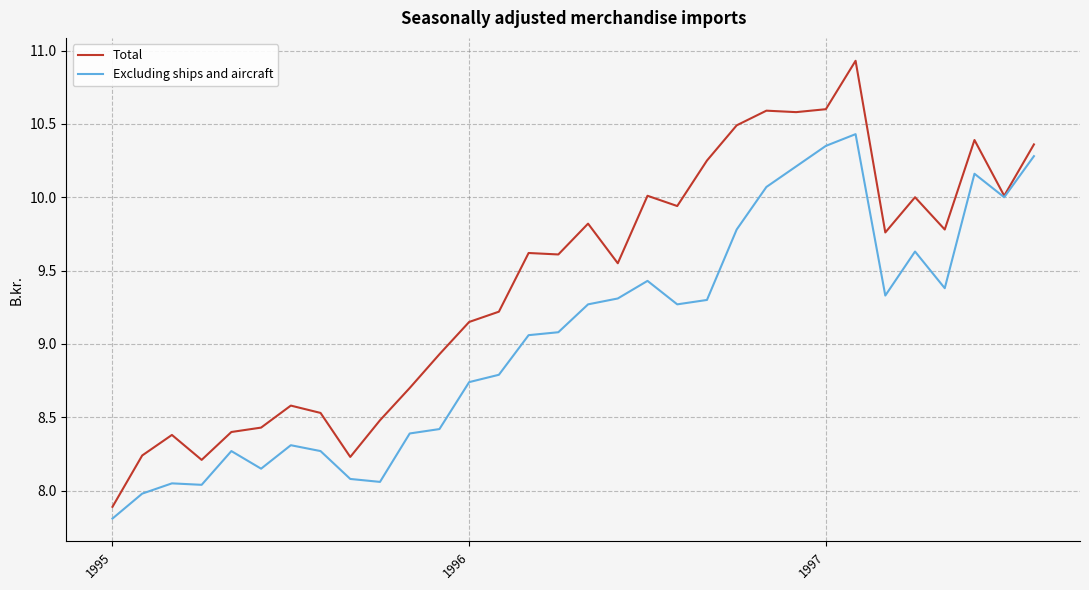

What is the minimum value shown in the chart?

7.8